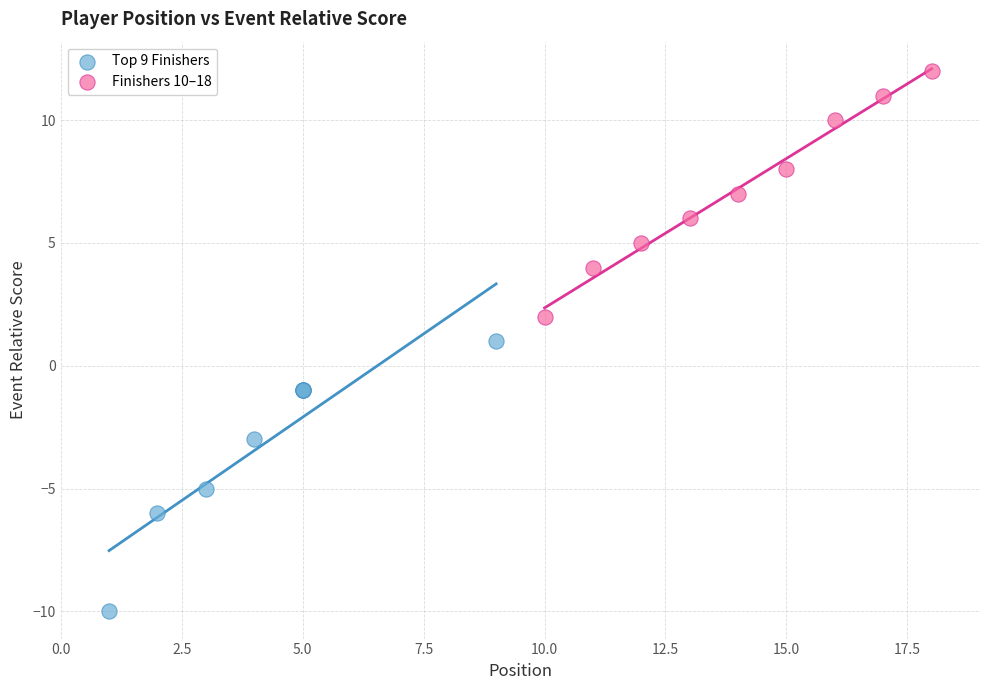

Which series contains the highest Y value?

Finishers 10–18